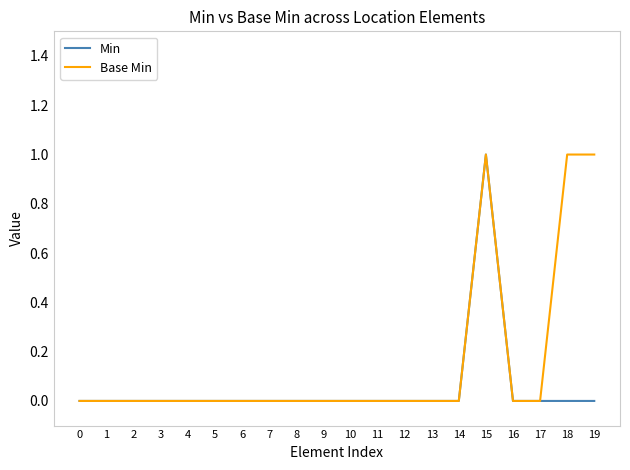

Reading left to right, what are all the values shown in this chart?

Min: 0	0	0	0	0	0	0	0	0	0	0	0	0	0	0	1	0	0	0	0
Base Min: 0	0	0	0	0	0	0	0	0	0	0	0	0	0	0	1	0	0	1	1